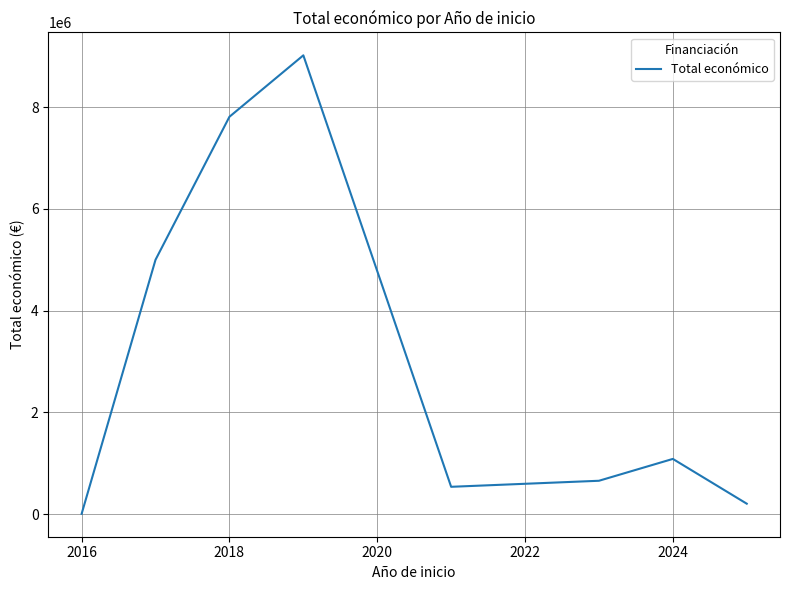

Is this an area chart (filled region under the line)?

No